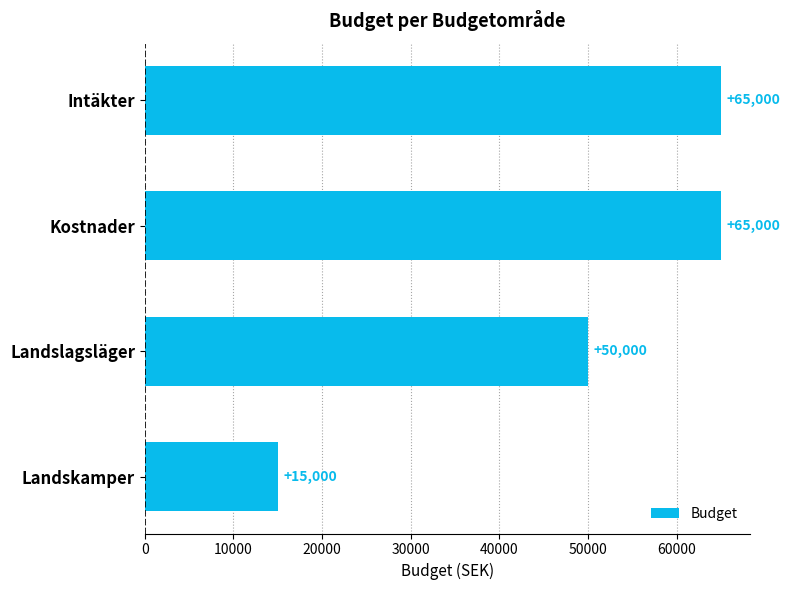

What is the smallest value displayed?

15000